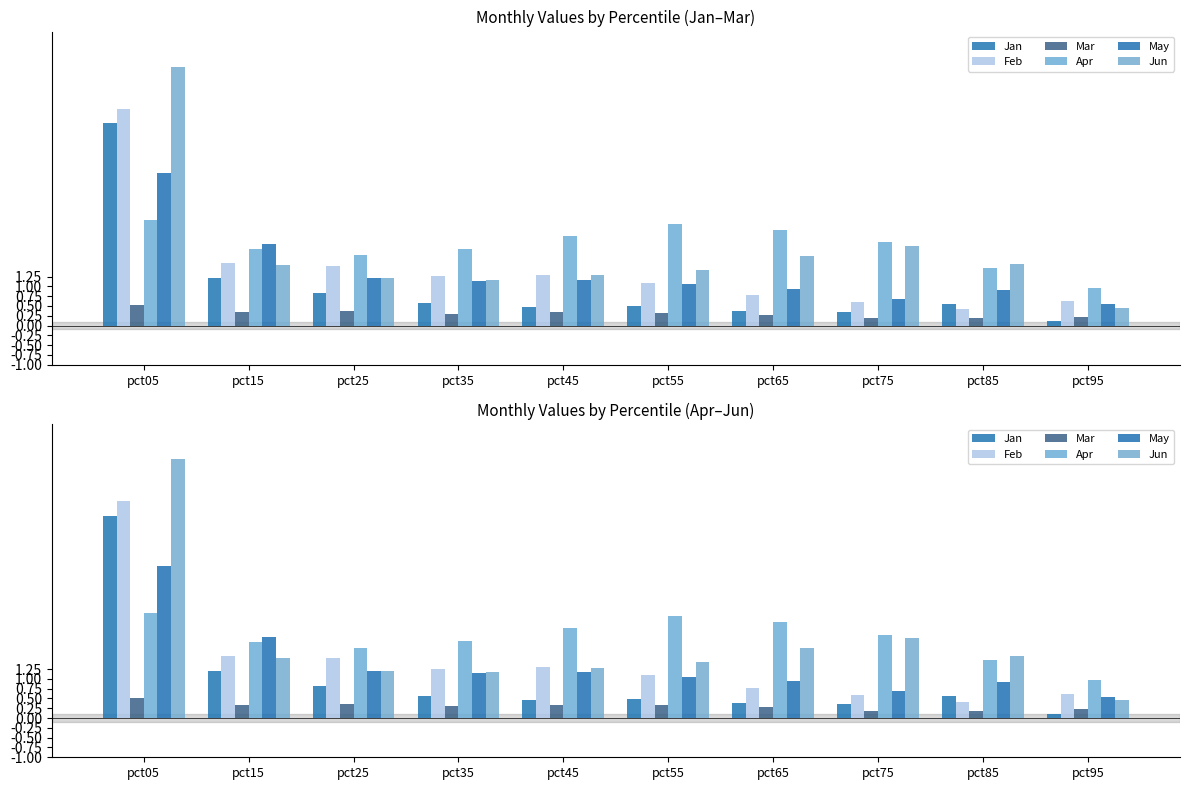

What is the value of the Feb bar at the 2nd from the left?

1.6